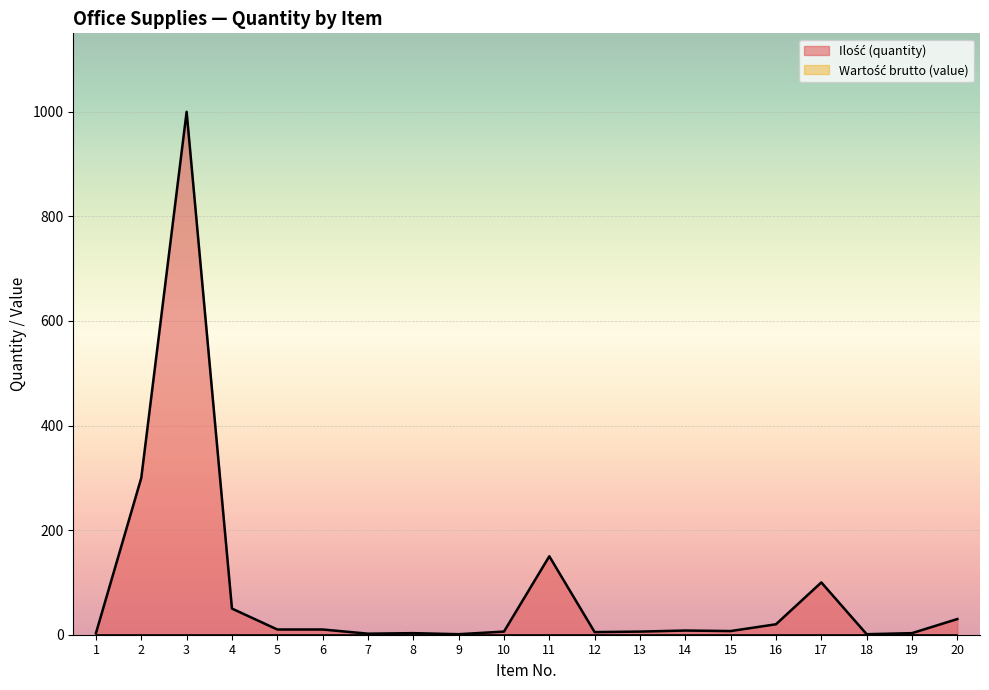

Rank the categories by value from highest to lowest.

3, 2, 11, 17, 4, 20, 16, 5, 6, 14, 15, 10, 13, 12, 1, 8, 19, 7, 9, 18